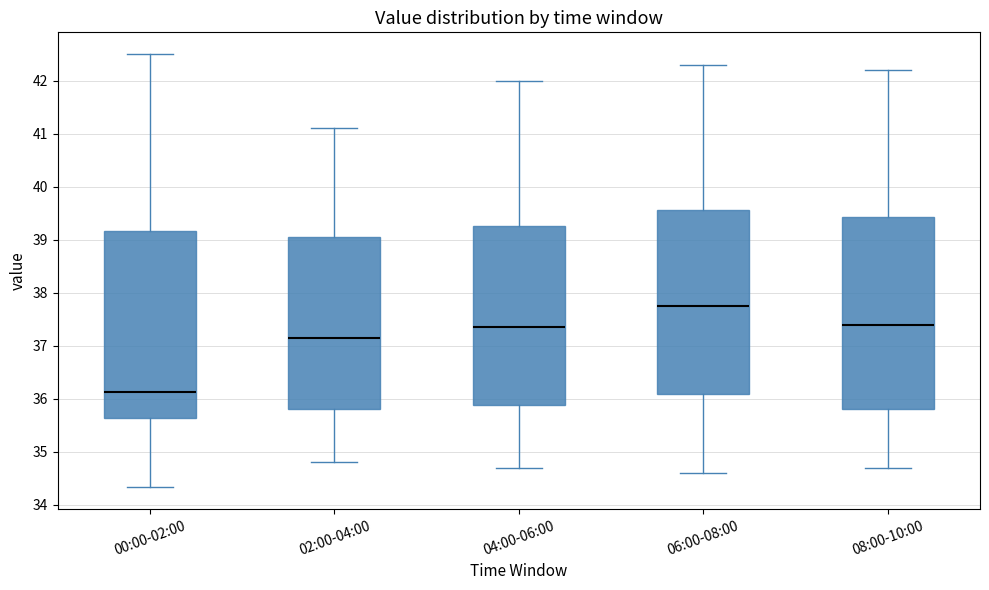

Where does the upper whisker of the box for 06:00-08:00 end on the y-axis? The values are not printed on the chart, so give them approximately, as read against the axis.

42.3